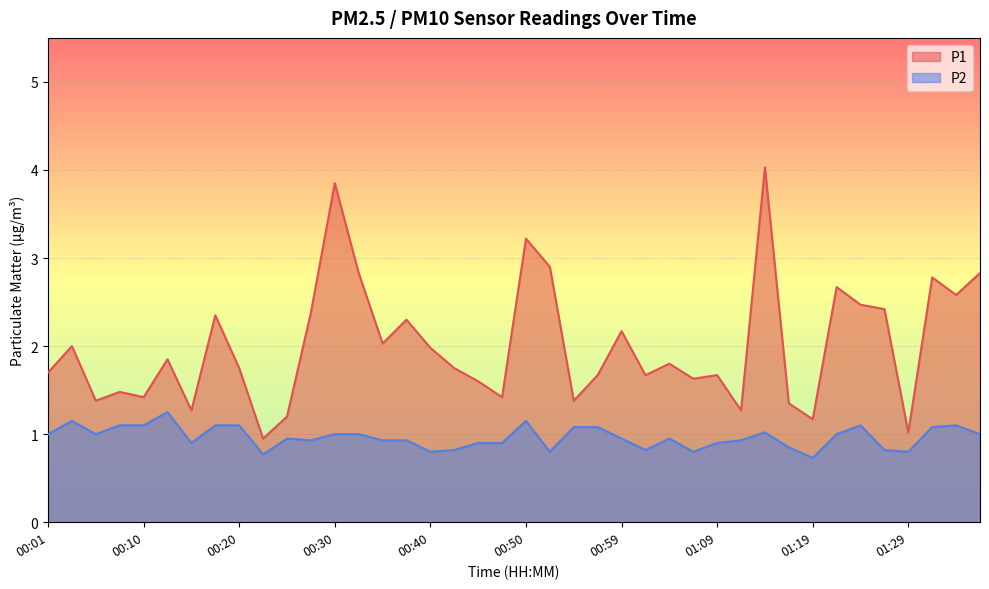

What is the approximate value of P2 at 01:19?

0.7